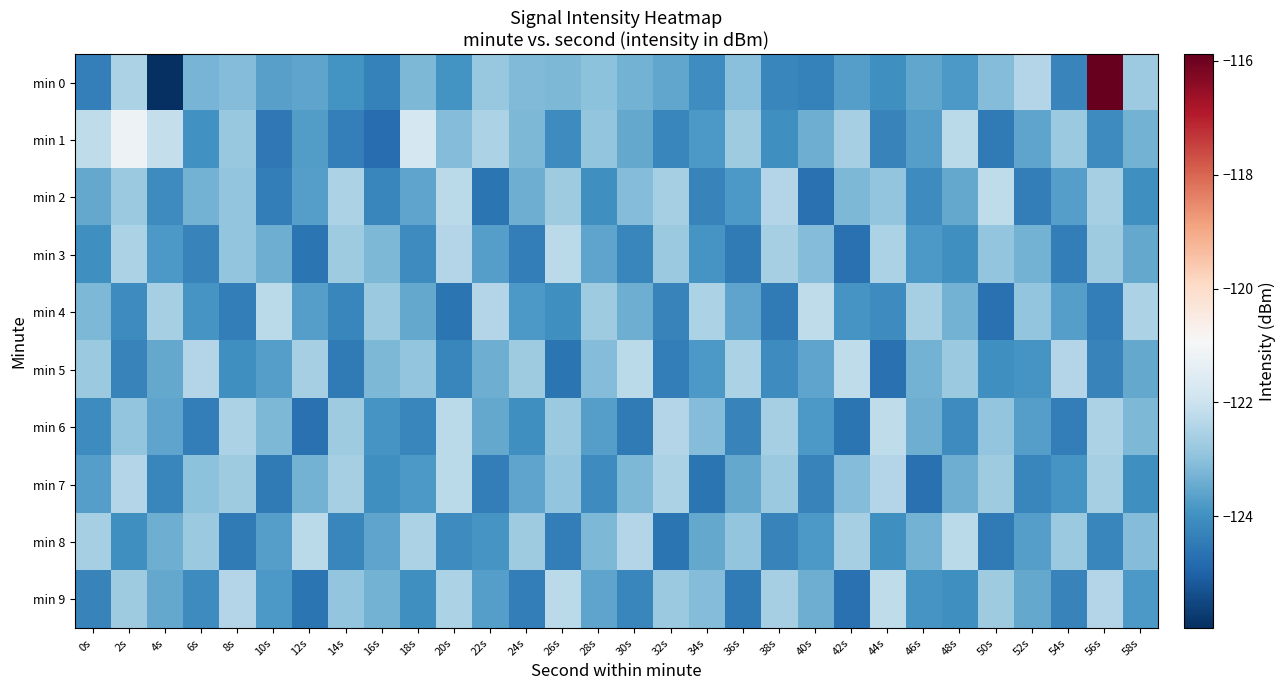

Which series has the largest range (max minus min)?

min 0